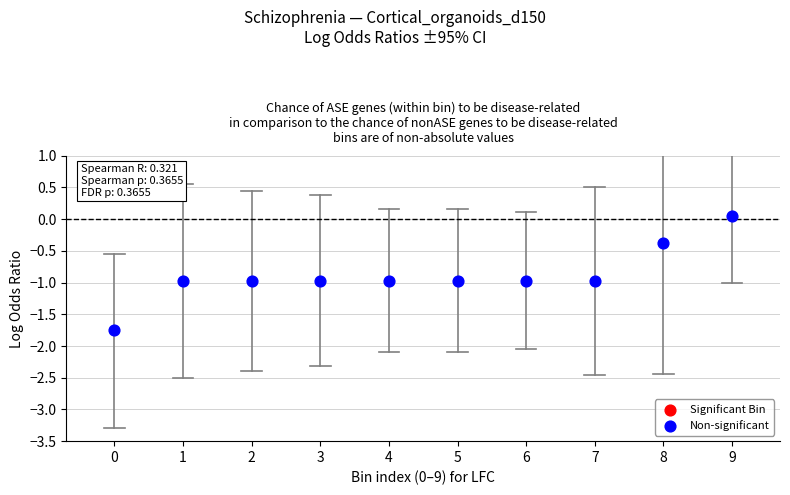

What is the average Y value?

-0.9